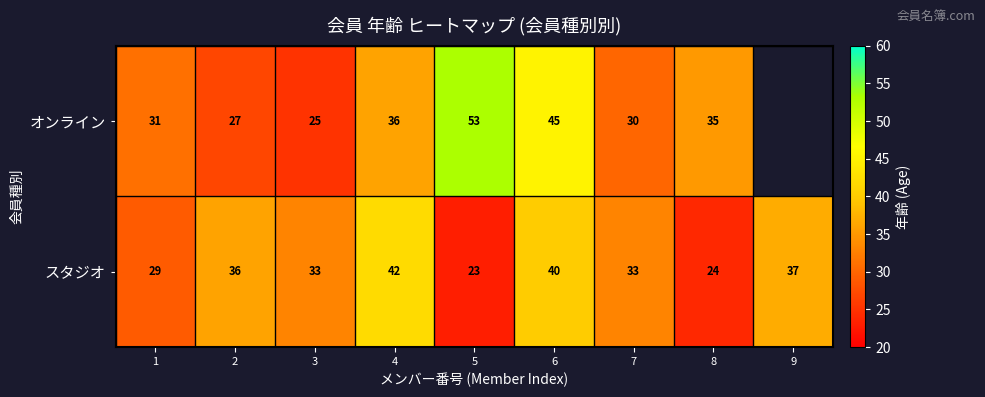

What is the sum of the スタジオ values at 4 and 3?

75